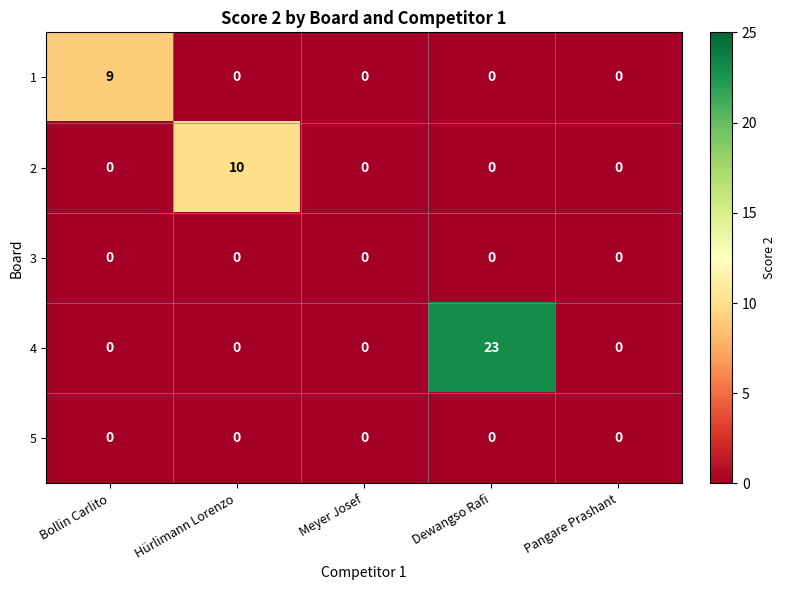

Reading left to right, list all the values displayed in this chart.

1: 9	0	0	0	0
2: 0	10	0	0	0
3: 0	0	0	0	0
4: 0	0	0	23	0
5: 0	0	0	0	0